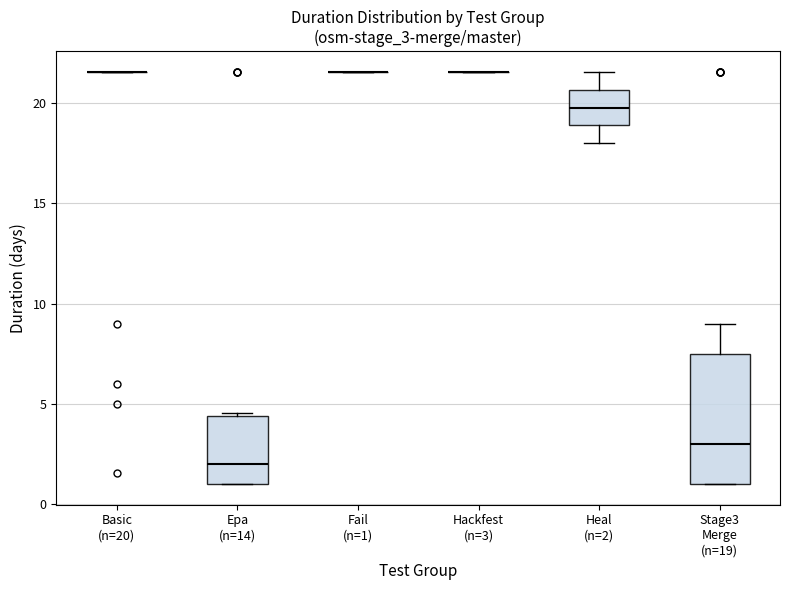

Reading left to right, read every box against the y-axis: the position of its median line, the range the box covers, and the ends of its whiskers. The values are not printed on the chart, so give them approximately, as read against the axis.

Basic (n=20): box collapsed to a line at 21.5, whiskers 21.5 to 21.5
Epa (n=14): median 2.0, box 1.0 to 4.5, whiskers 1.0 to 4.5
Fail (n=1): box collapsed to a line at 21.5, whiskers 21.5 to 21.5
Hackfest (n=3): box collapsed to a line at 21.5, whiskers 21.5 to 21.5
Heal (n=2): median 20.0, box 19.0 to 20.5, whiskers 18.0 to 21.5
Stage3 Merge (n=19): median 3.0, box 1.0 to 7.5, whiskers 1.0 to 9.0